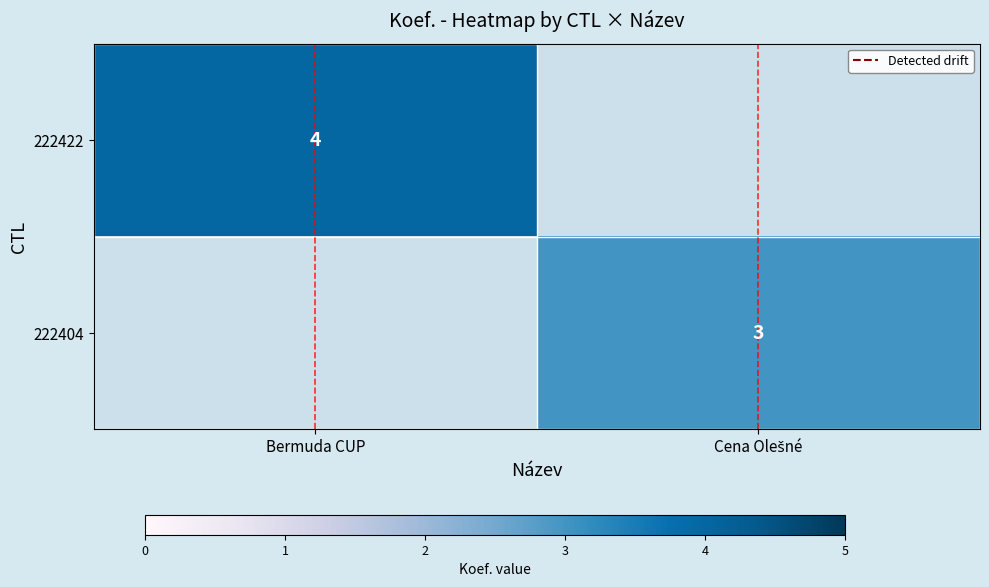

At how many categories does at least one series exceed 3?

1